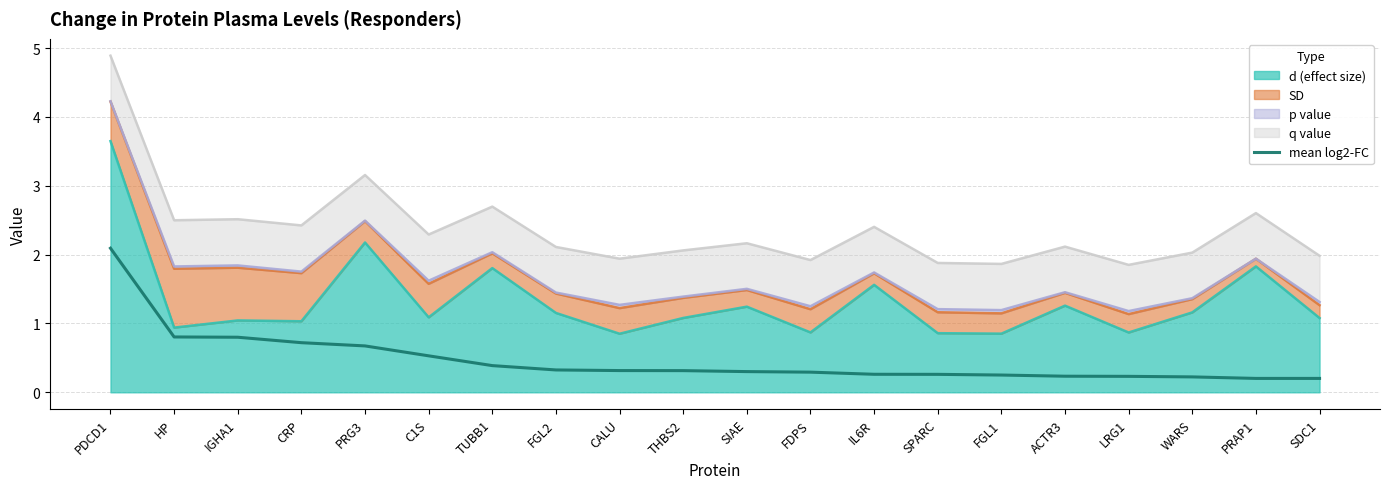

Between FGL2 and SDC1, which is larger?

FGL2